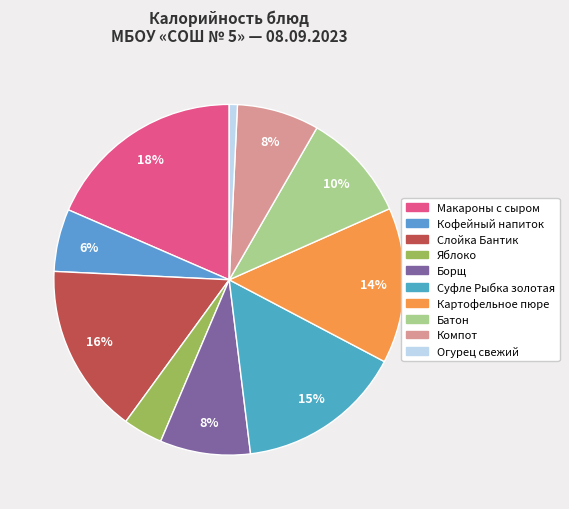

Which category has the biggest portion of the pie?

Макароны с сыром